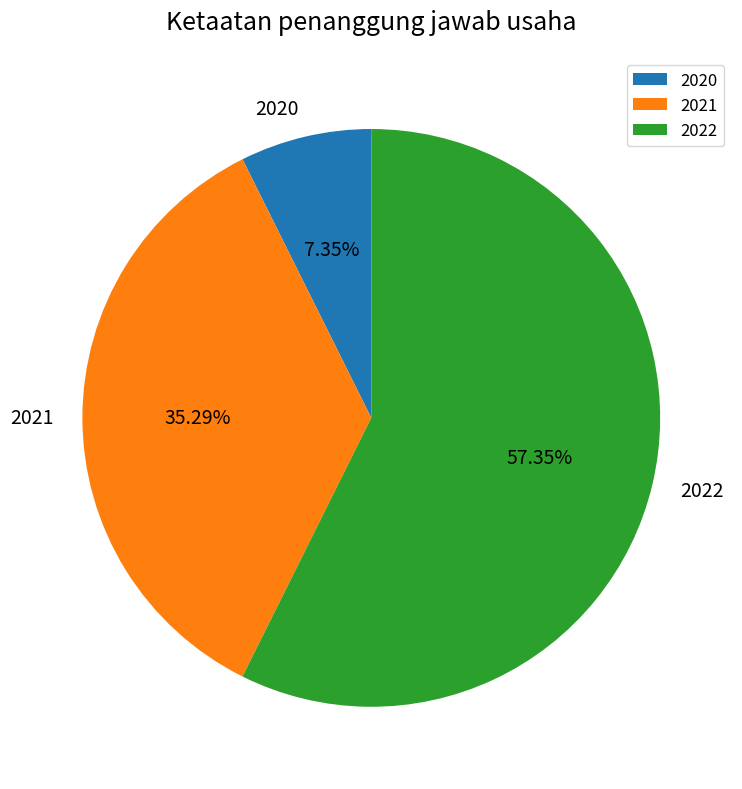

To the nearest percent, what is the difference between the 2021 and 2020 slice percentages?

28%